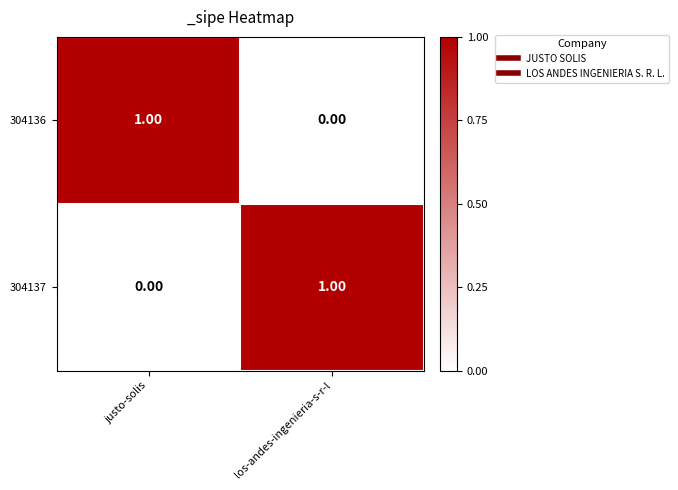

Where is 304137 nearest to the value 0?

justo-solis